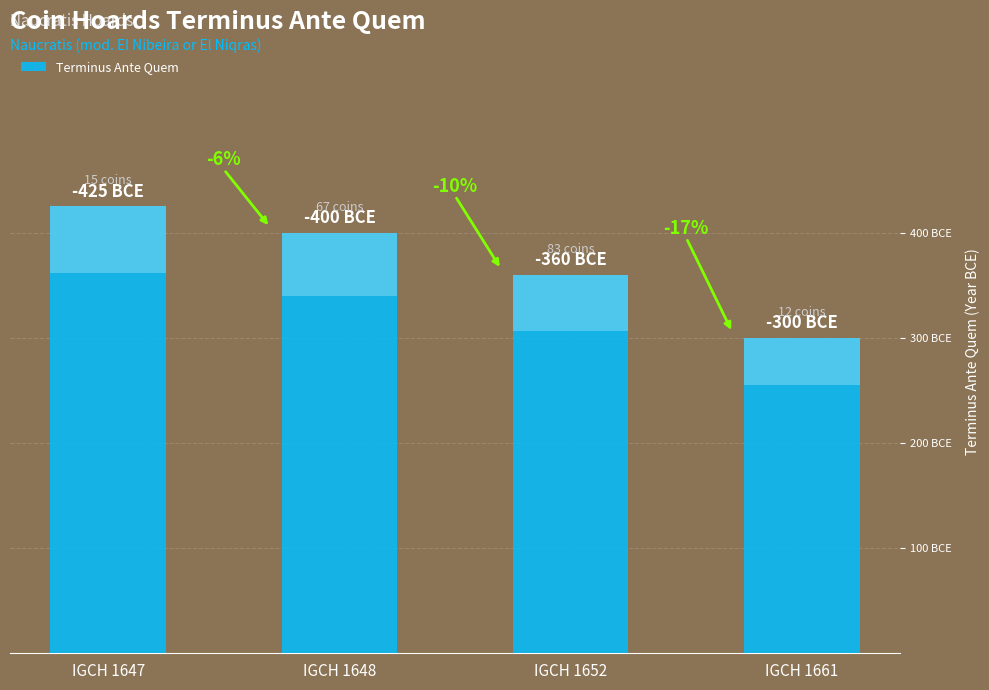

What is the ratio of the value at IGCH 1652 to the value at IGCH 1661?

1.2